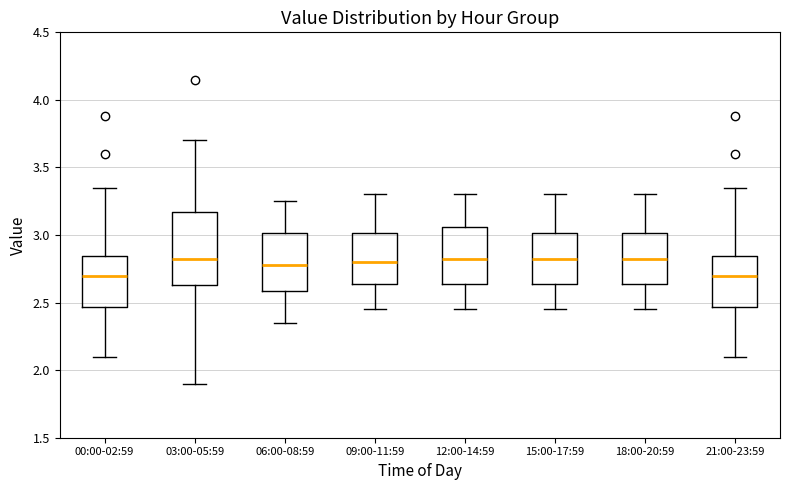

Where does the lower whisker of the box for 09:00-11:59 end on the y-axis? The values are not printed on the chart, so give them approximately, as read against the axis.

2.45